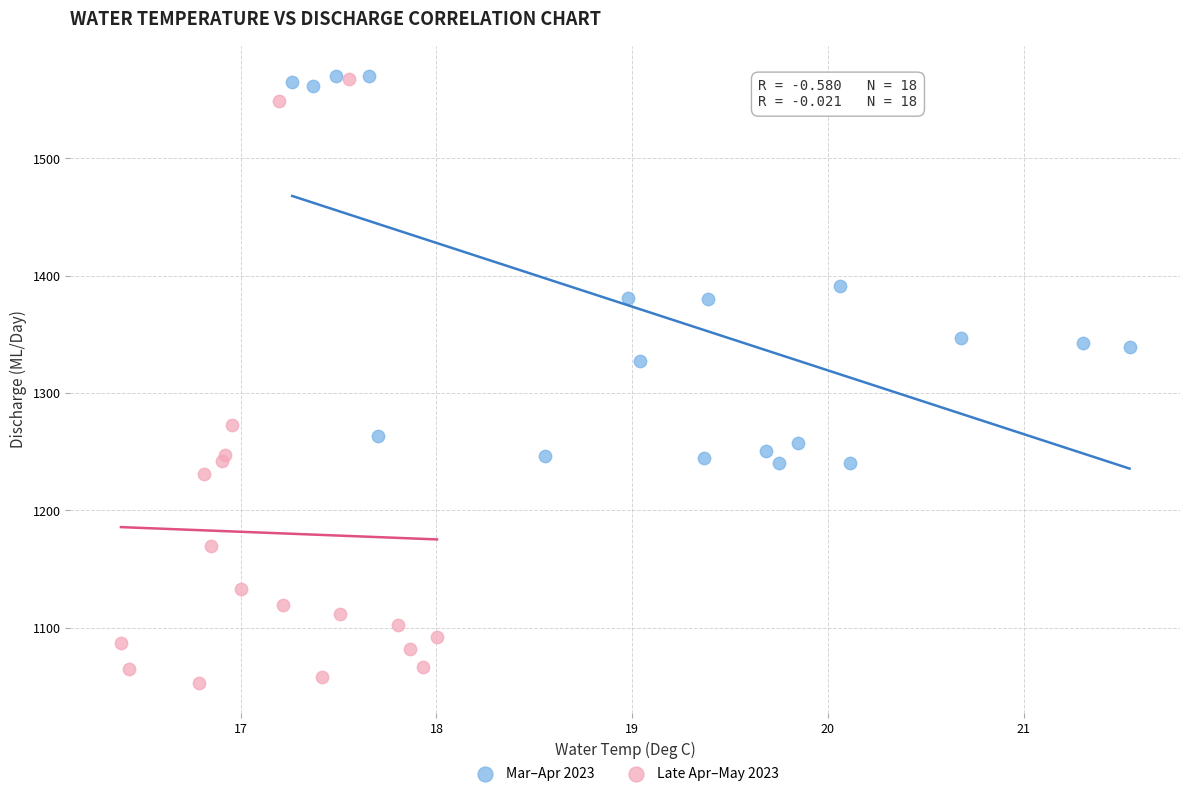

Which series contains the lowest Y value?

Late Apr–May 2023